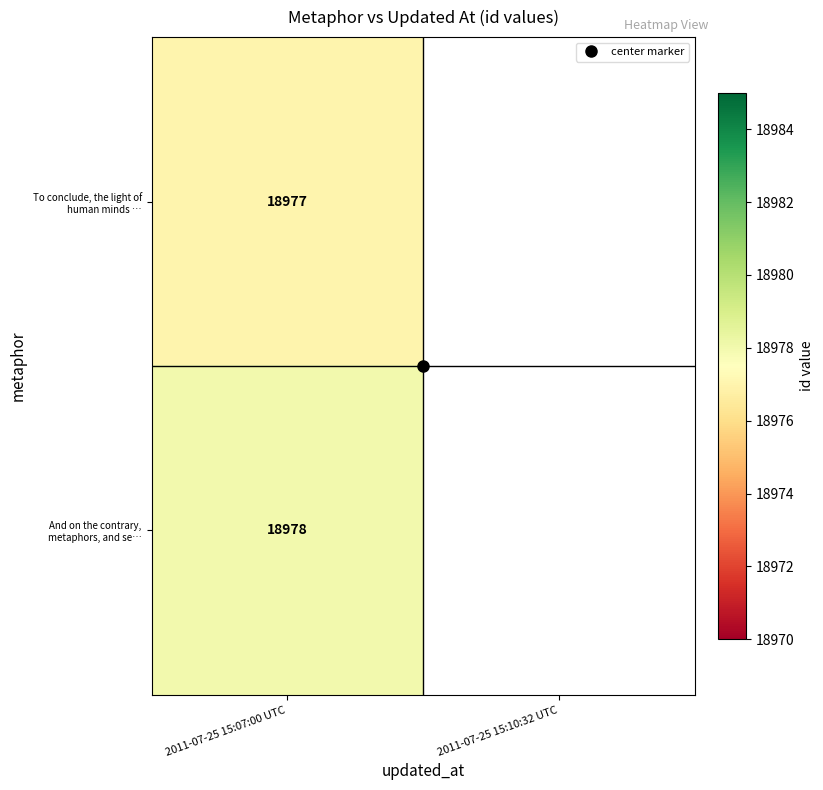

What is the total value across all series at 2011-07-25 15:07:00 UTC?

37955.0